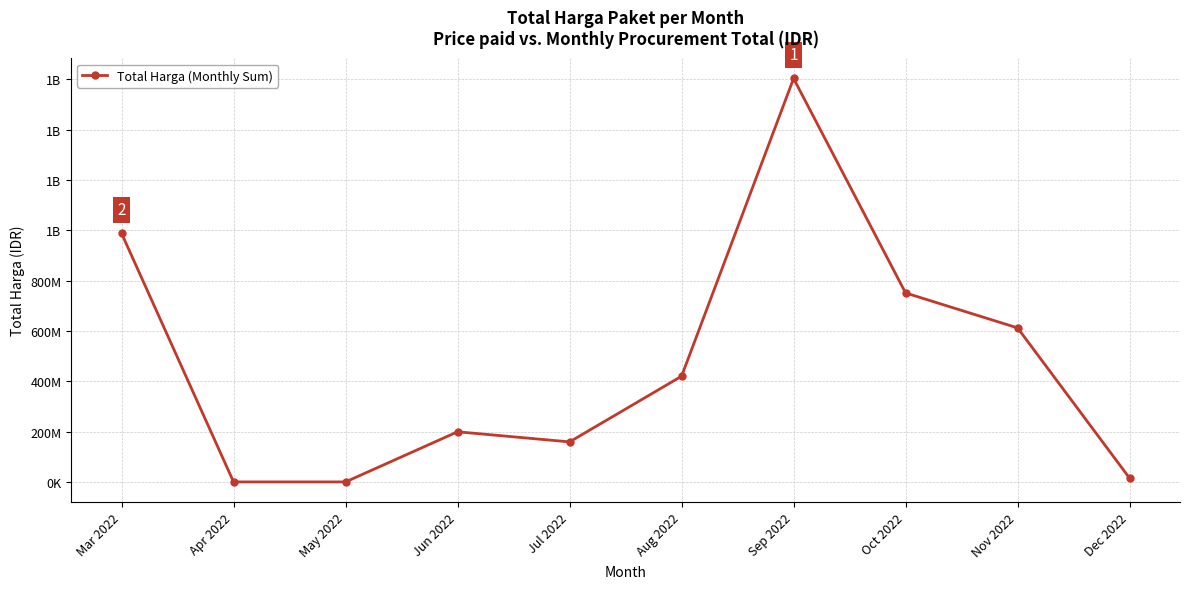

Does the chart display data point markers on the line(s)?

Yes